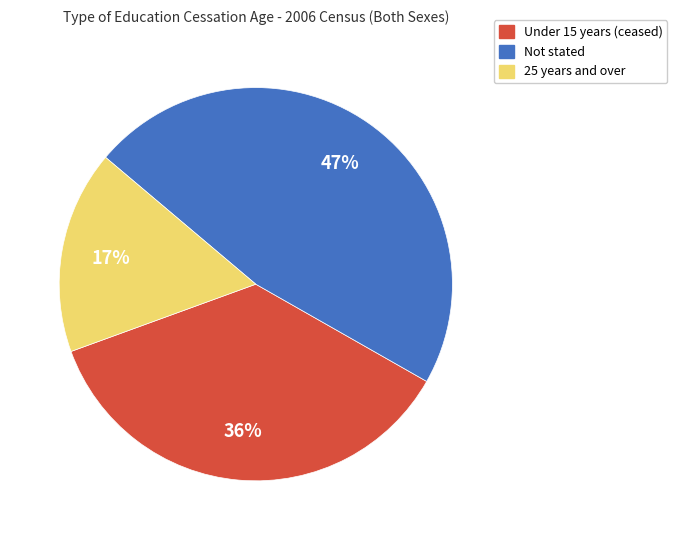

Does any single category account for the majority?

No